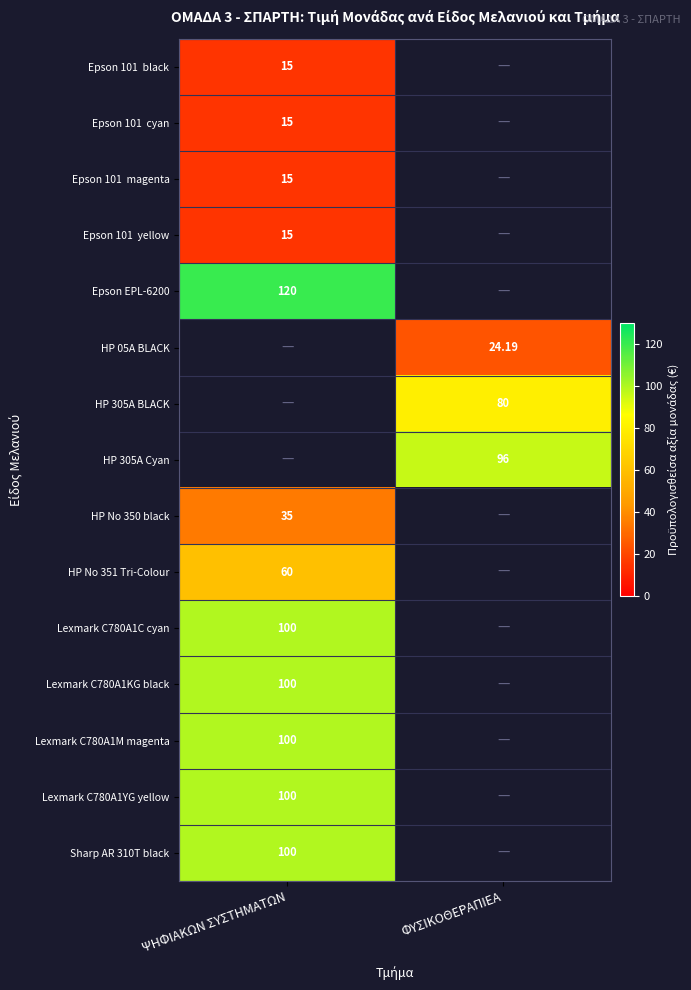

What is the smallest value displayed?

15.0